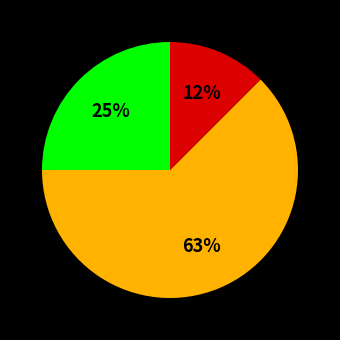

Count the number of slices in the pie.

3